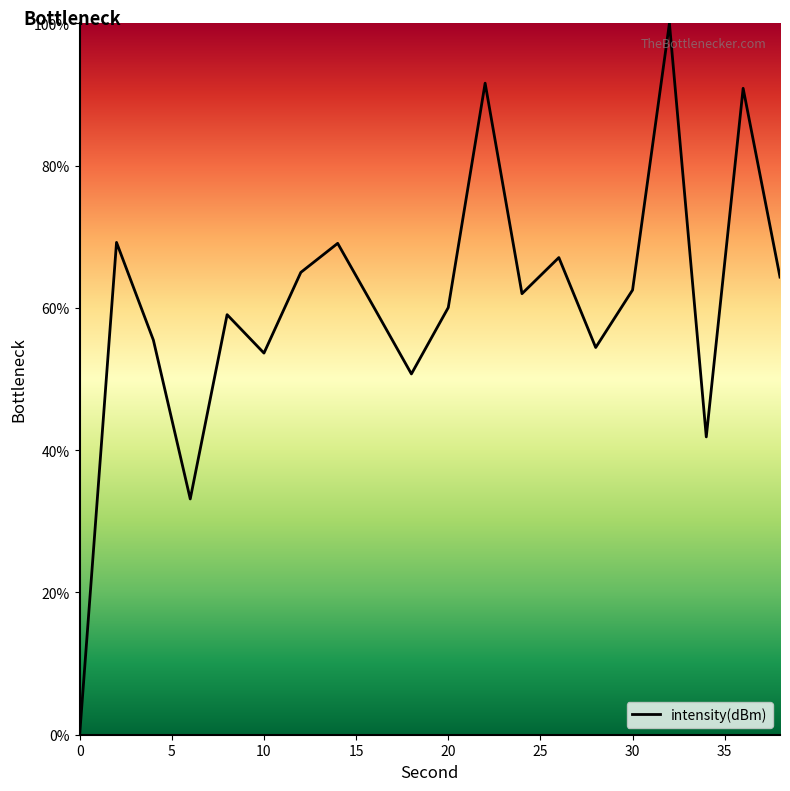

What is the difference between the maximum and minimum values?

100.0